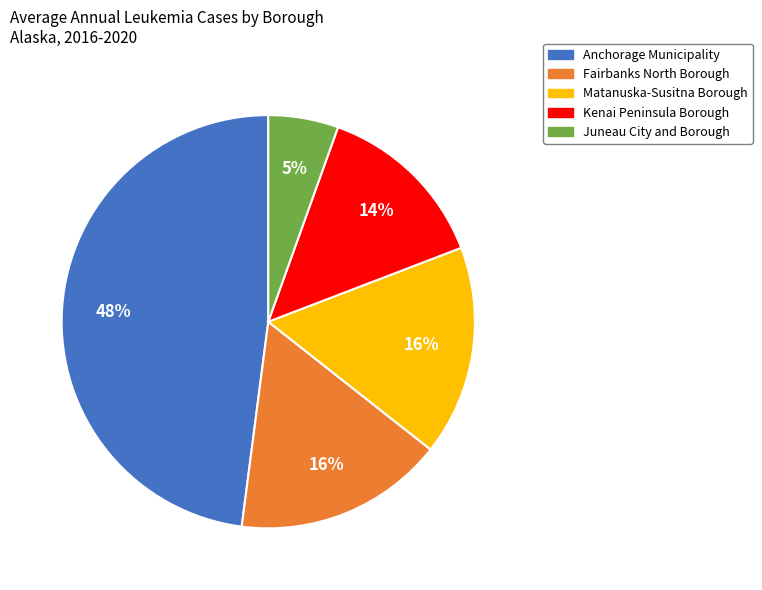

To the nearest percent, what portion does Kenai Peninsula Borough represent?

14%